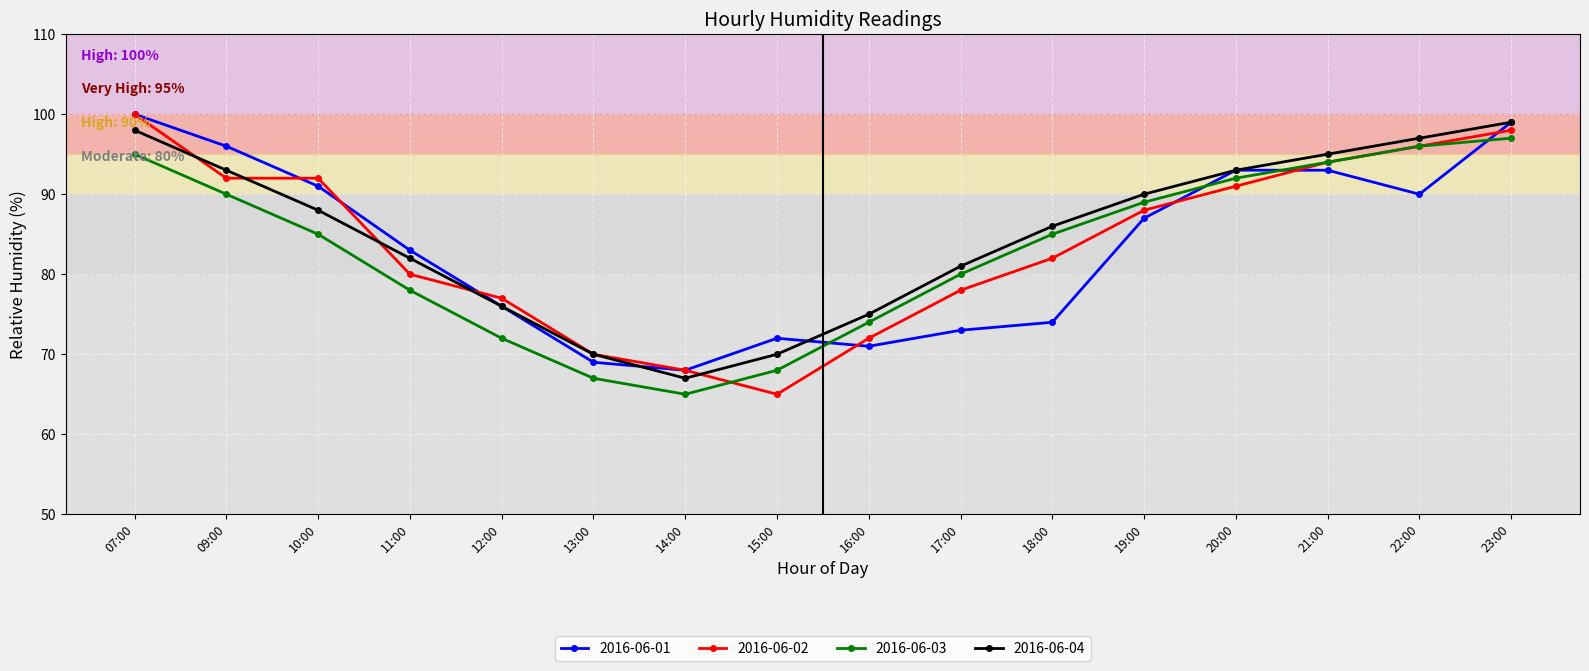

Is this an area chart (filled region under the line)?

No